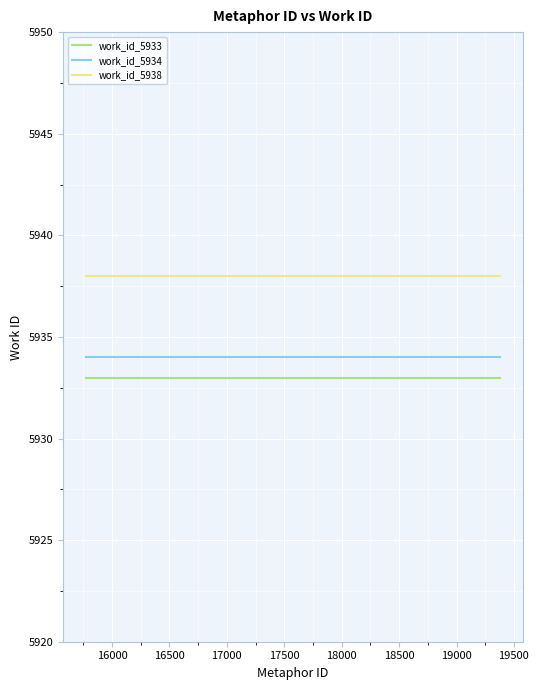

What is the greatest value displayed?

5938